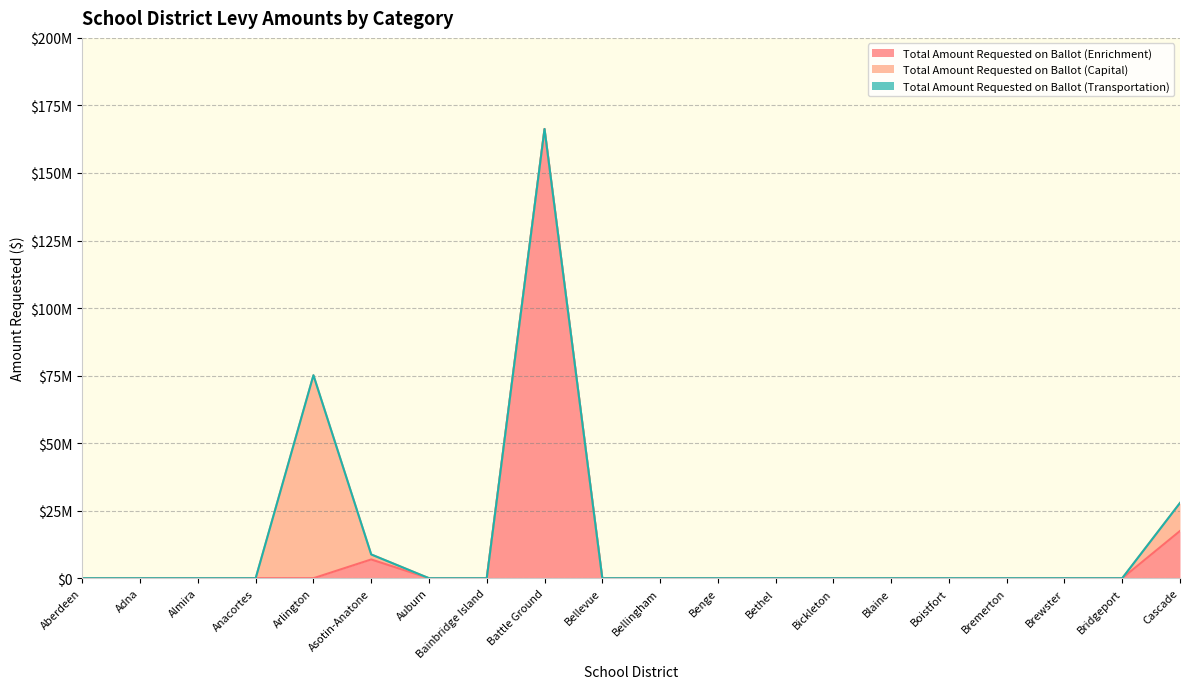

Is the value of Total Amount Requested on Ballot (Enrichment) at Cascade greater than the value of Total Amount Requested on Ballot (Transportation) at Battle Ground?

Yes